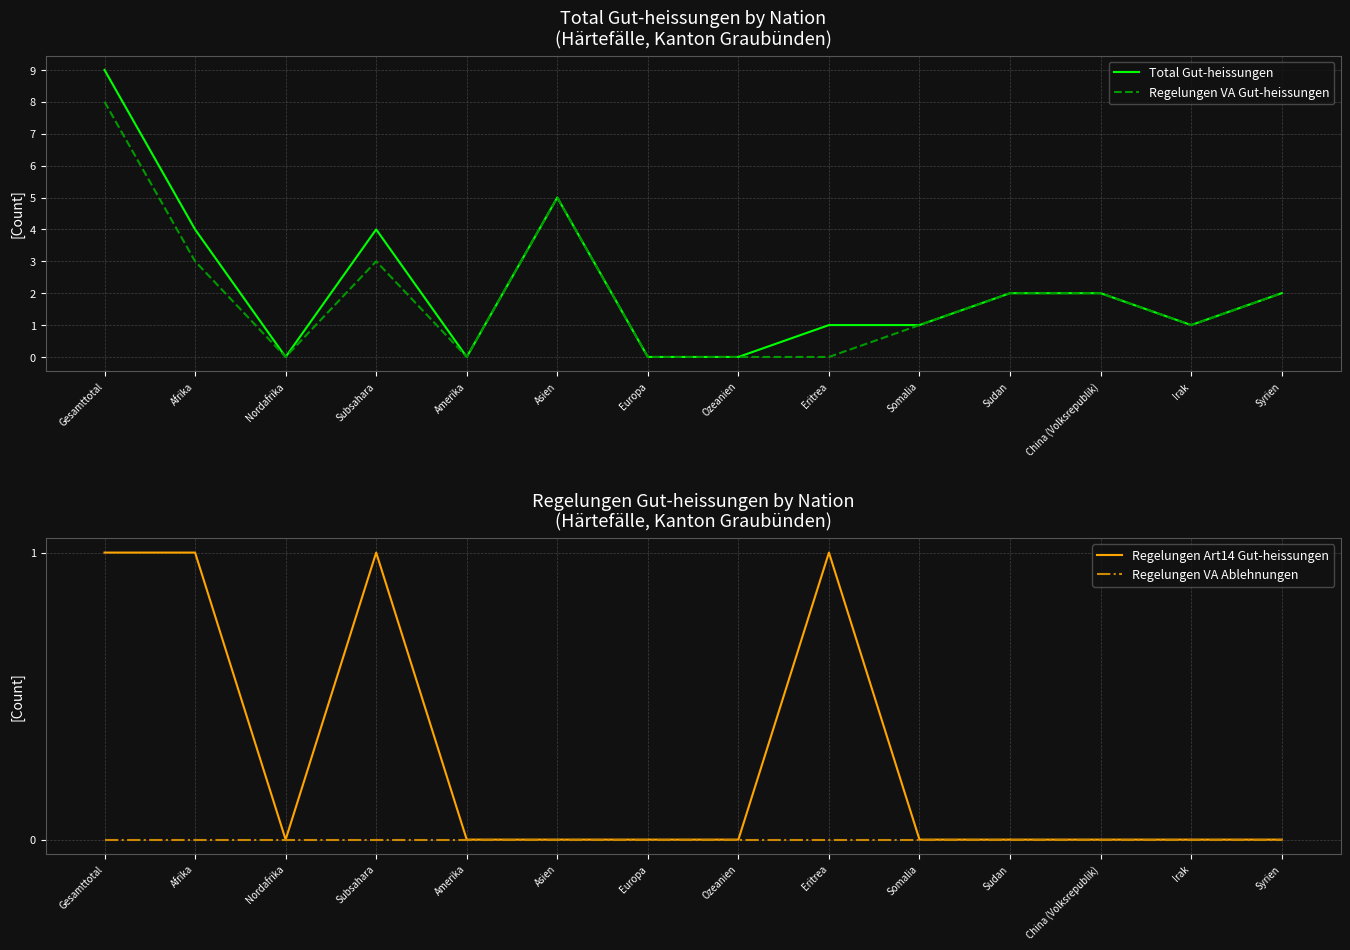

Which has a higher value, Gesamttotal or China (Volksrepublik)?

Gesamttotal